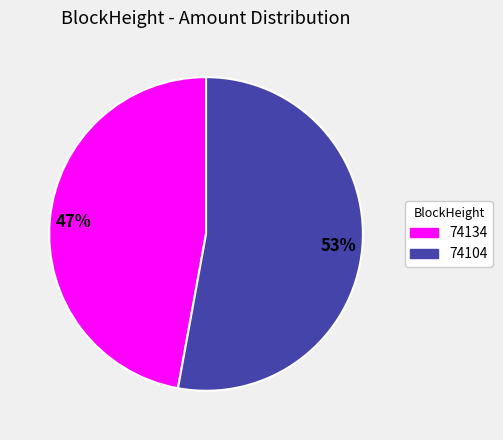

Combined, do 74104 and 74134 account for over 50%?

Yes